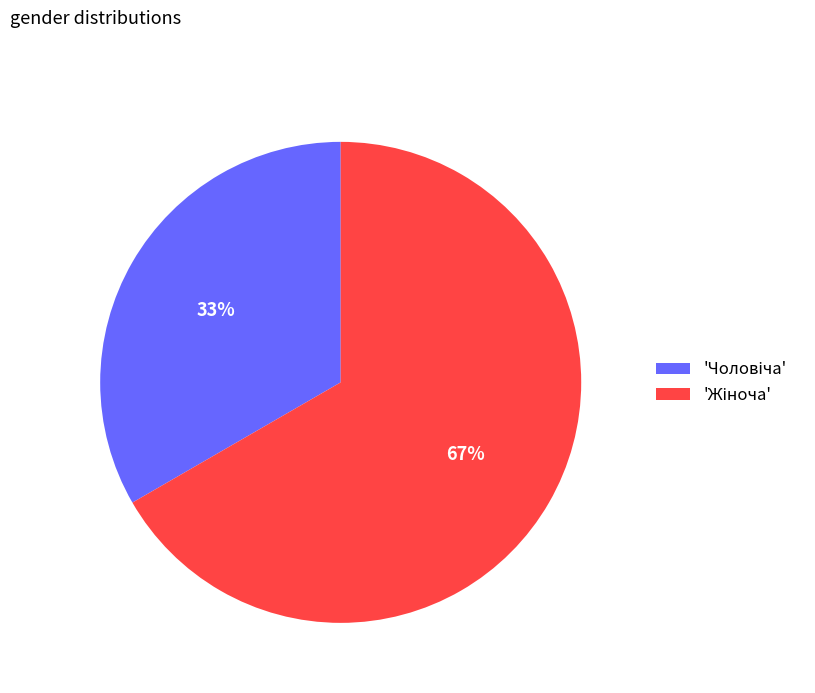

Is there any slice that represents more than half of the pie?

Yes